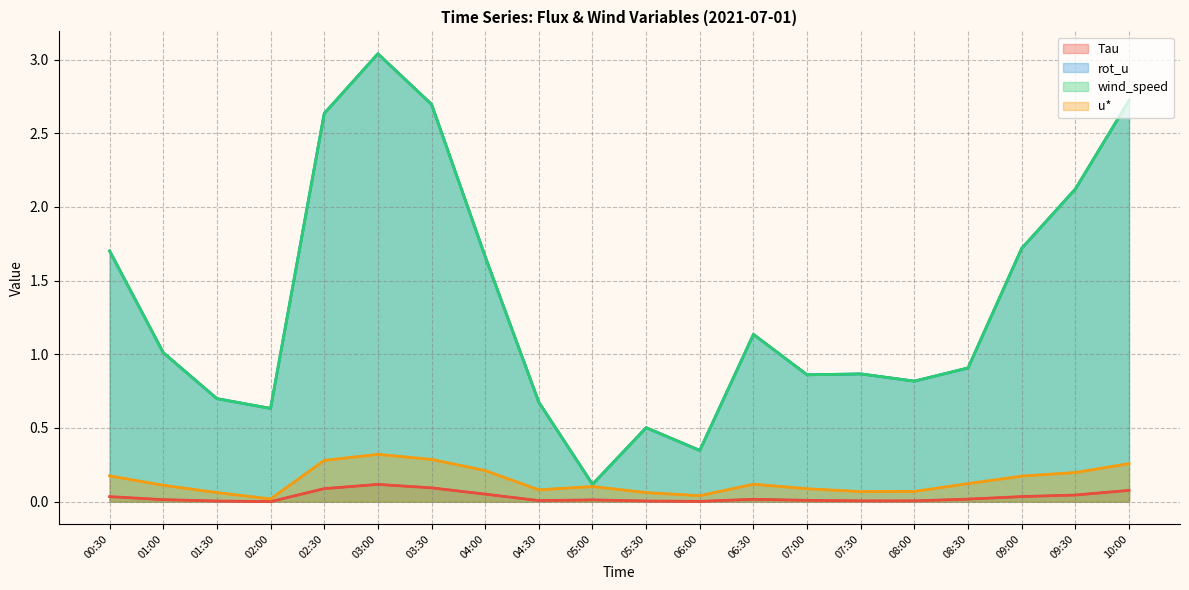

True or false: rot_u and u* intersect in this chart.

False